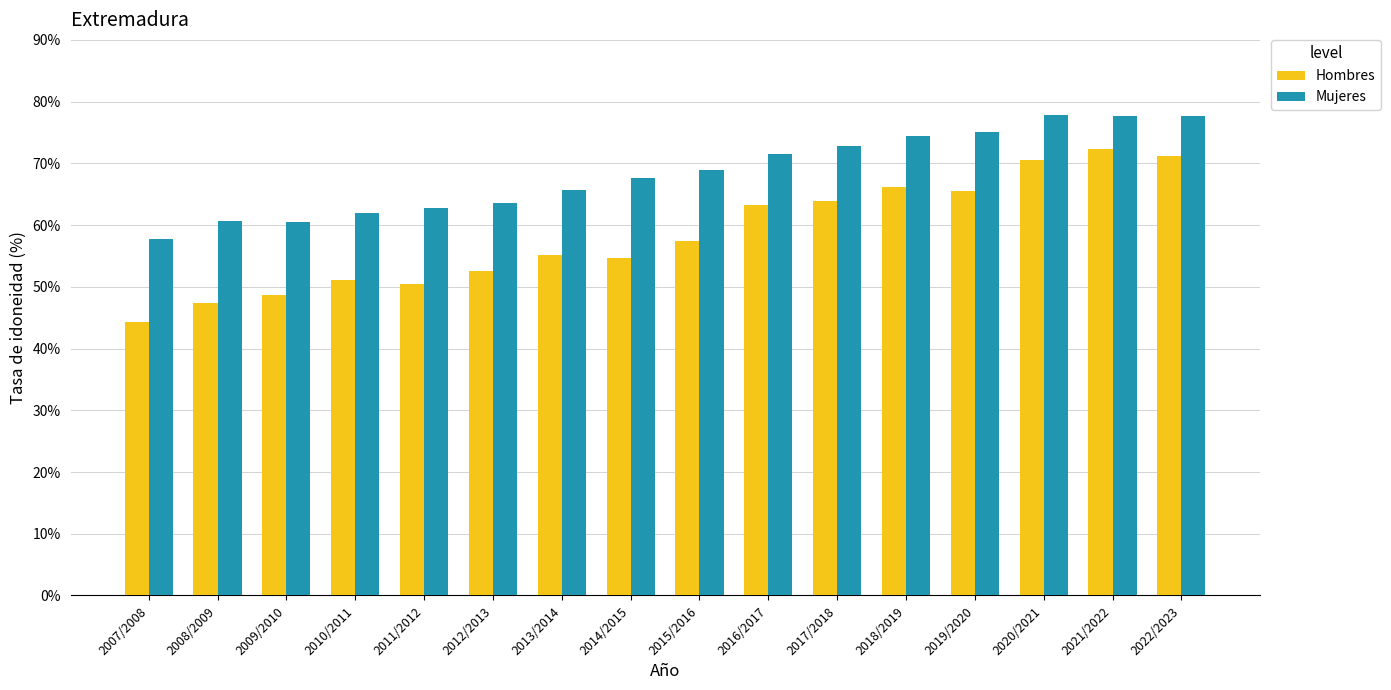

How many data points in Mujeres are less than 68?

8